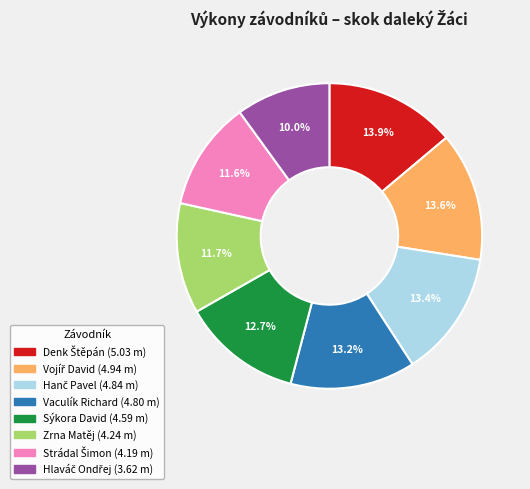

Is there any slice that represents more than half of the pie?

No